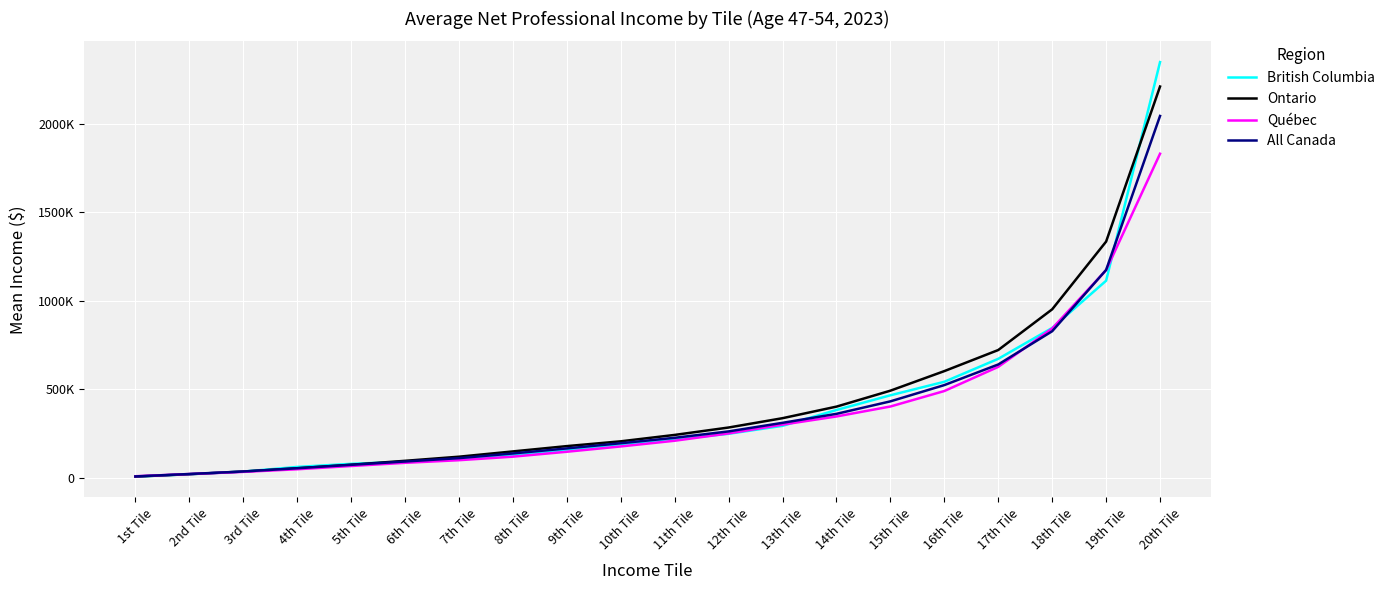

What is the sum of all All Canada values?

7672810